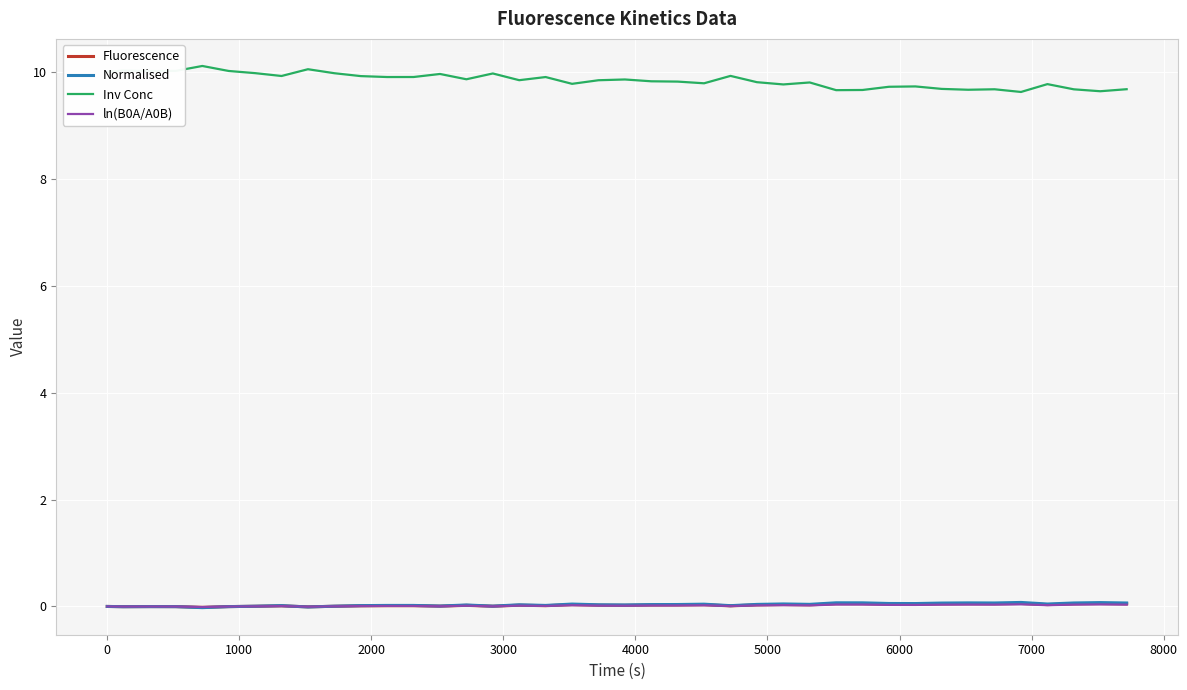

What is the maximum value shown in the chart?

10.1